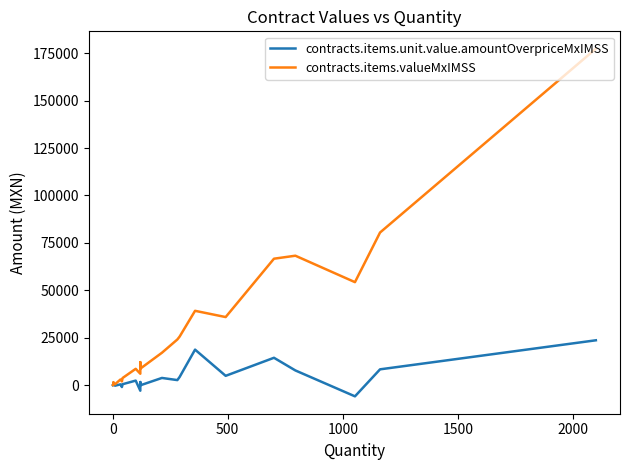

The contracts.items.valueMxIMSS series shows 207.2 at 500. True or false?

False